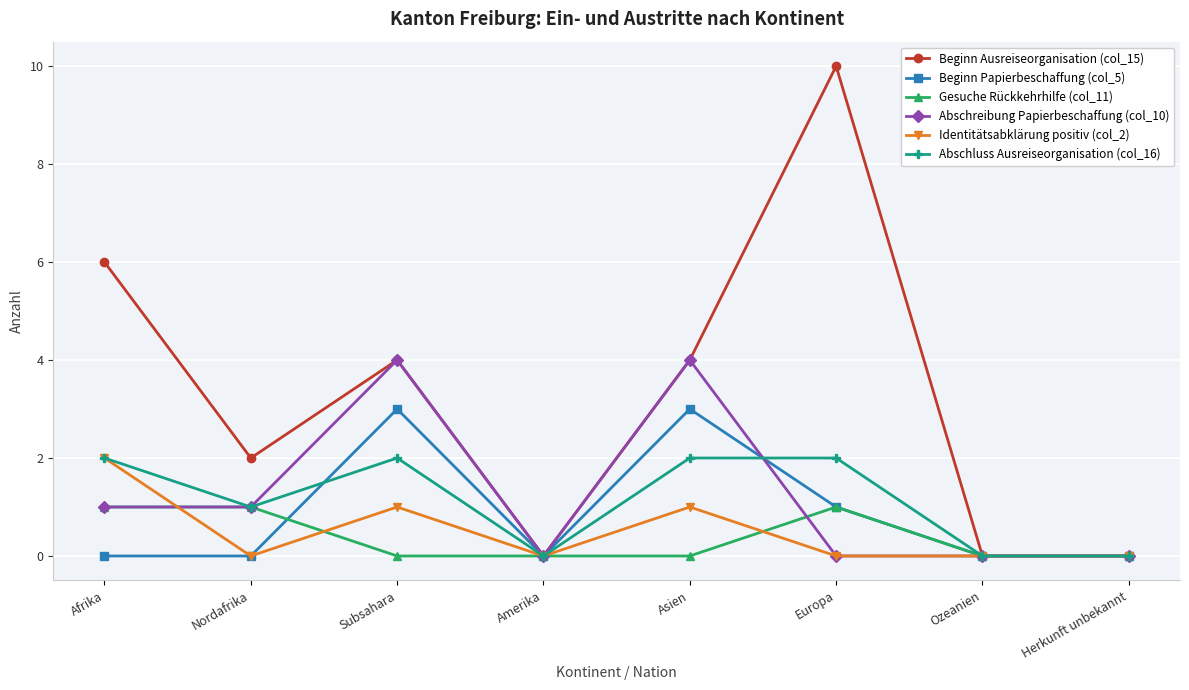

Which series has the widest spread of values?

Beginn Ausreiseorganisation (col_15)